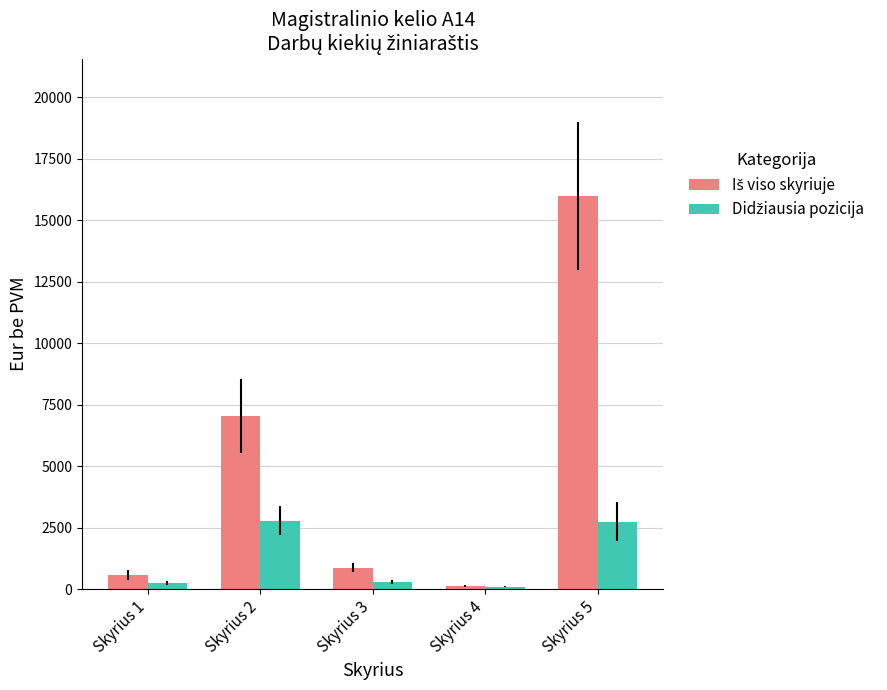

What is the maximum value shown in the chart?

15985.2